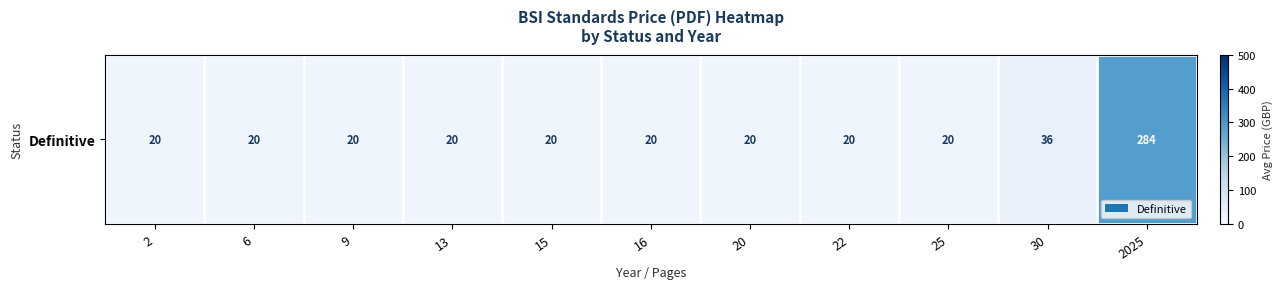

Is it true that the value at 2 is 20.0?

True